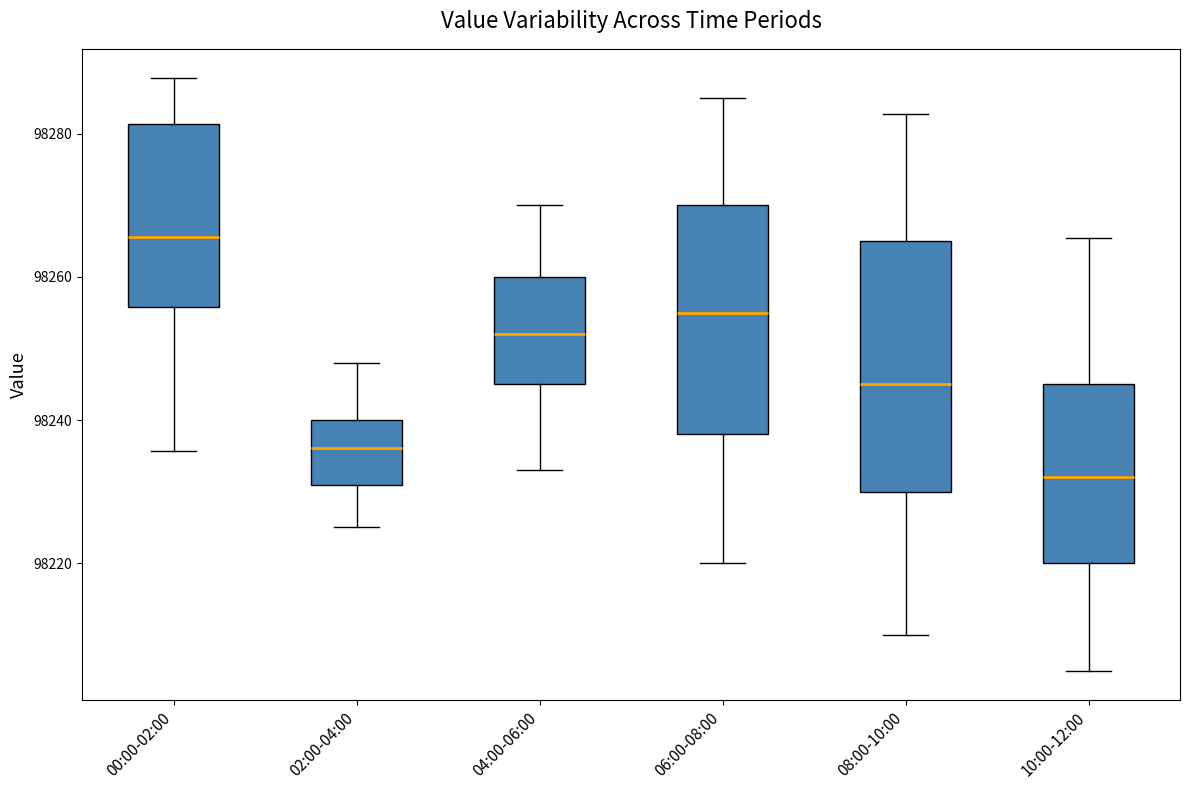

Reading left to right, transcribe this box plot: for each box, give where its median line is, the range the box spans, and where its two whiskers end, as read against the y-axis. The values are not printed on the chart, so give them approximately, as read against the axis.

00:00-02:00: median 98266, box 98256 to 98282, whiskers 98236 to 98288
02:00-04:00: median 98236, box 98232 to 98240, whiskers 98226 to 98248
04:00-06:00: median 98252, box 98246 to 98260, whiskers 98234 to 98270
06:00-08:00: median 98256, box 98238 to 98270, whiskers 98220 to 98286
08:00-10:00: median 98246, box 98230 to 98266, whiskers 98210 to 98282
10:00-12:00: median 98232, box 98220 to 98246, whiskers 98206 to 98266